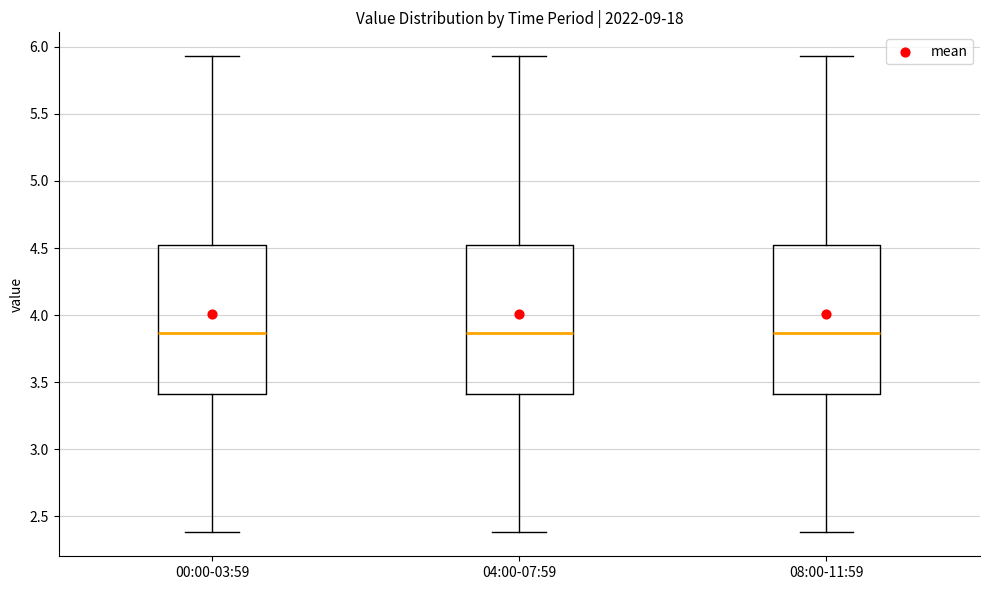

Where is the lower edge of the box for 08:00-11:59 on the y-axis? The values are not printed on the chart, so give them approximately, as read against the axis.

3.40